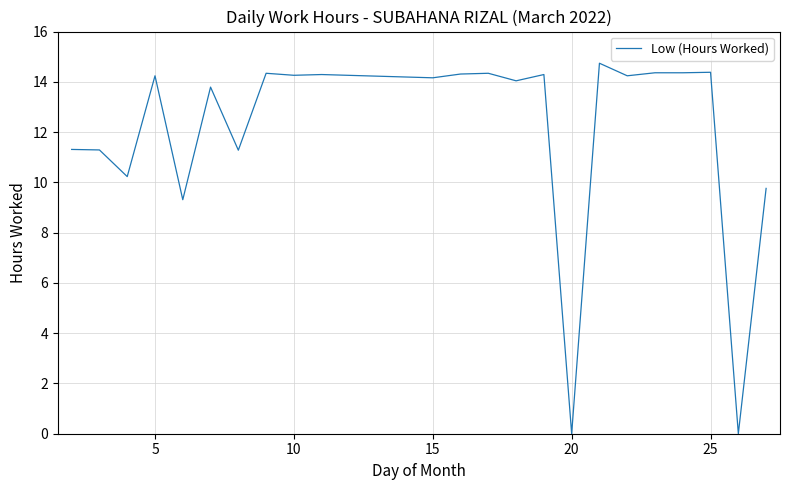

What is the difference between the maximum and minimum values?

14.7